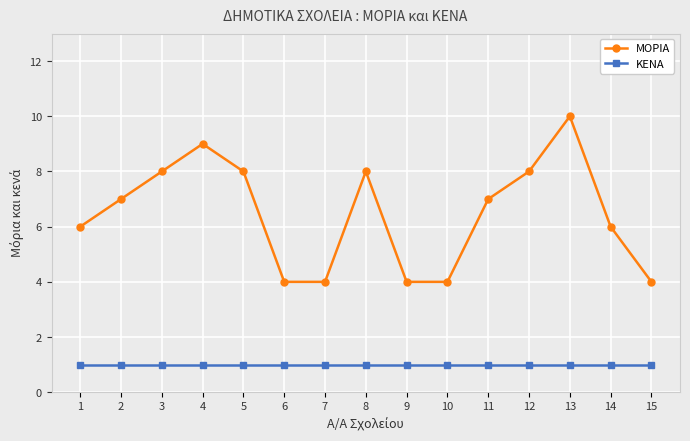

What is the total value across all series at 11?

8